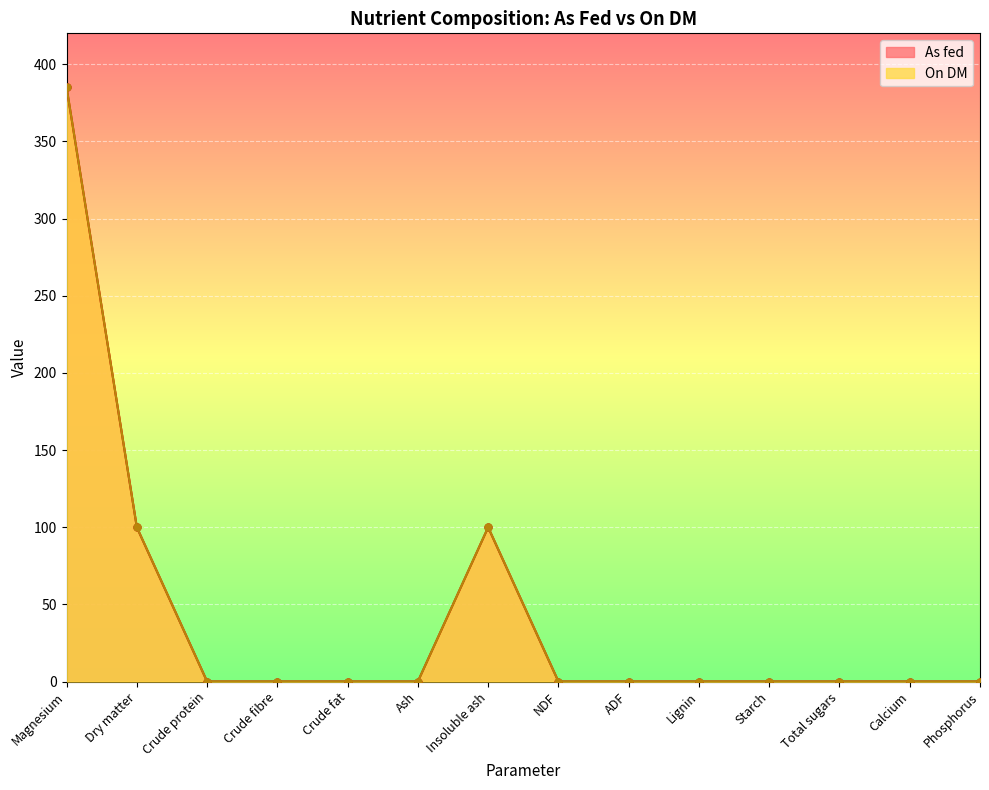

Reading left to right, extract all data points from this chart.

As fed: Magnesium=385.0	Dry matter=99.9	Crude protein=0.0	Crude fibre=0.0	Crude fat=0.0	Ash=0.0	Insoluble ash=99.9	NDF=0.0	ADF=0.0	Lignin=0.0	Starch=0.0	Total sugars=0.0	Calcium=0.0	Phosphorus=0.0
On DM: Magnesium=385.0	Dry matter=100.0	Crude protein=0.0	Crude fibre=0.0	Crude fat=0.0	Ash=0.0	Insoluble ash=100.0	NDF=0.0	ADF=0.0	Lignin=0.0	Starch=0.0	Total sugars=0.0	Calcium=0.0	Phosphorus=0.0